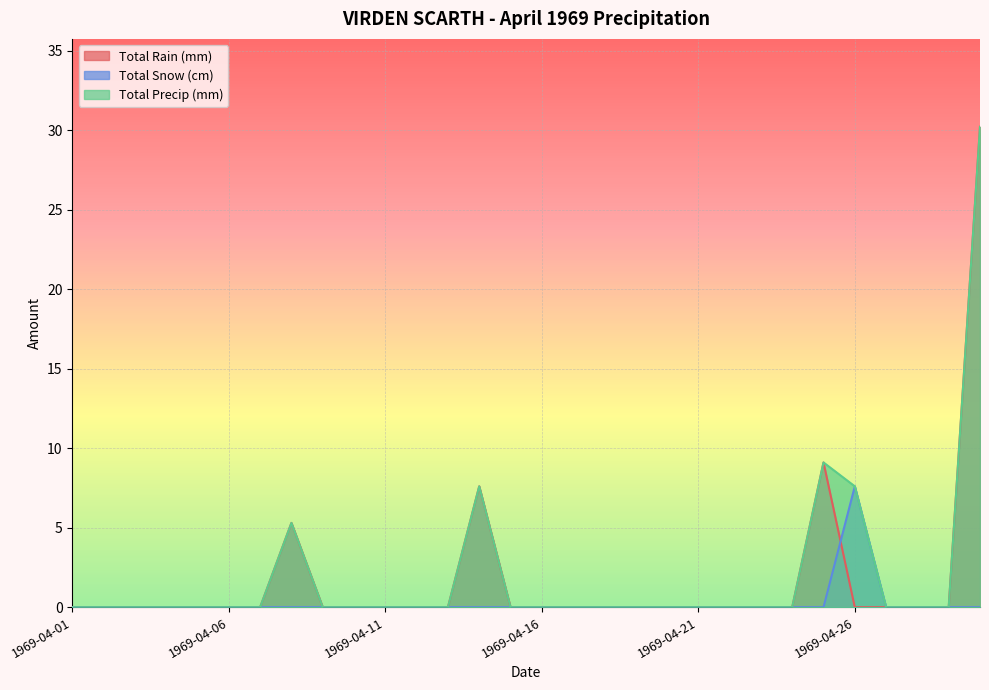

Which series has the widest spread of values?

Total Rain (mm)